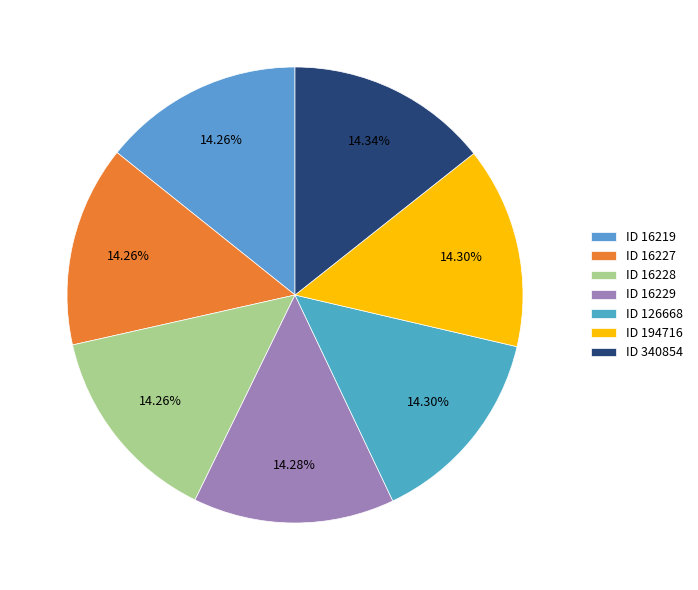

Does any single category account for the majority?

No